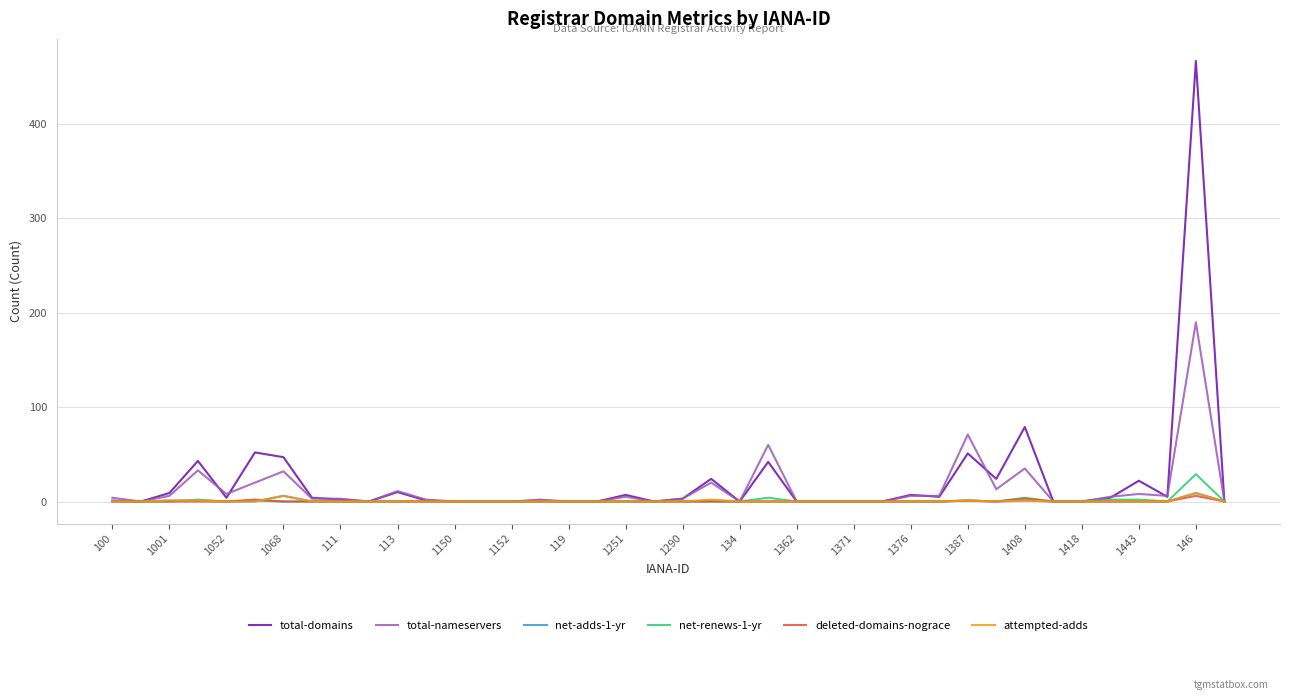

What is the maximum value shown in the chart?

467